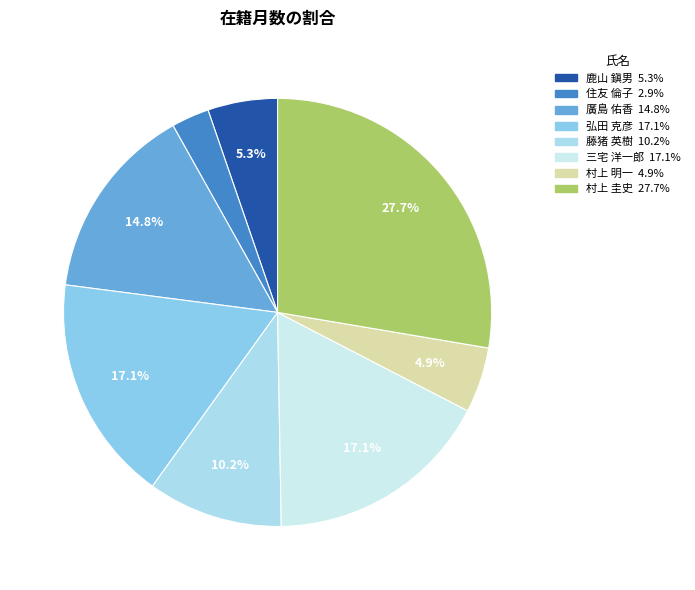

Is it true that 村上 明一 is 5% of the pie?

True